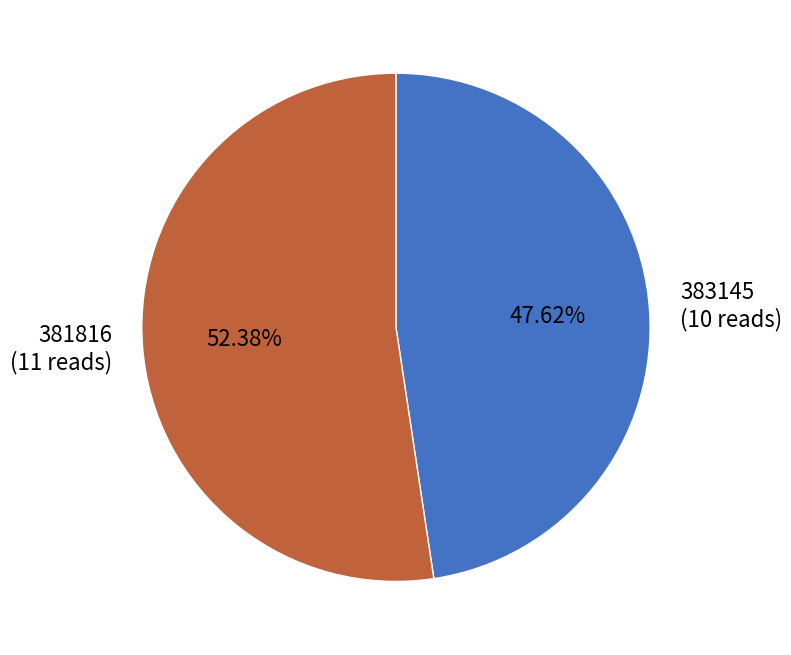

What is the ratio of the value at 381816 (11 reads) to the value at 383145 (10 reads)?

1.1